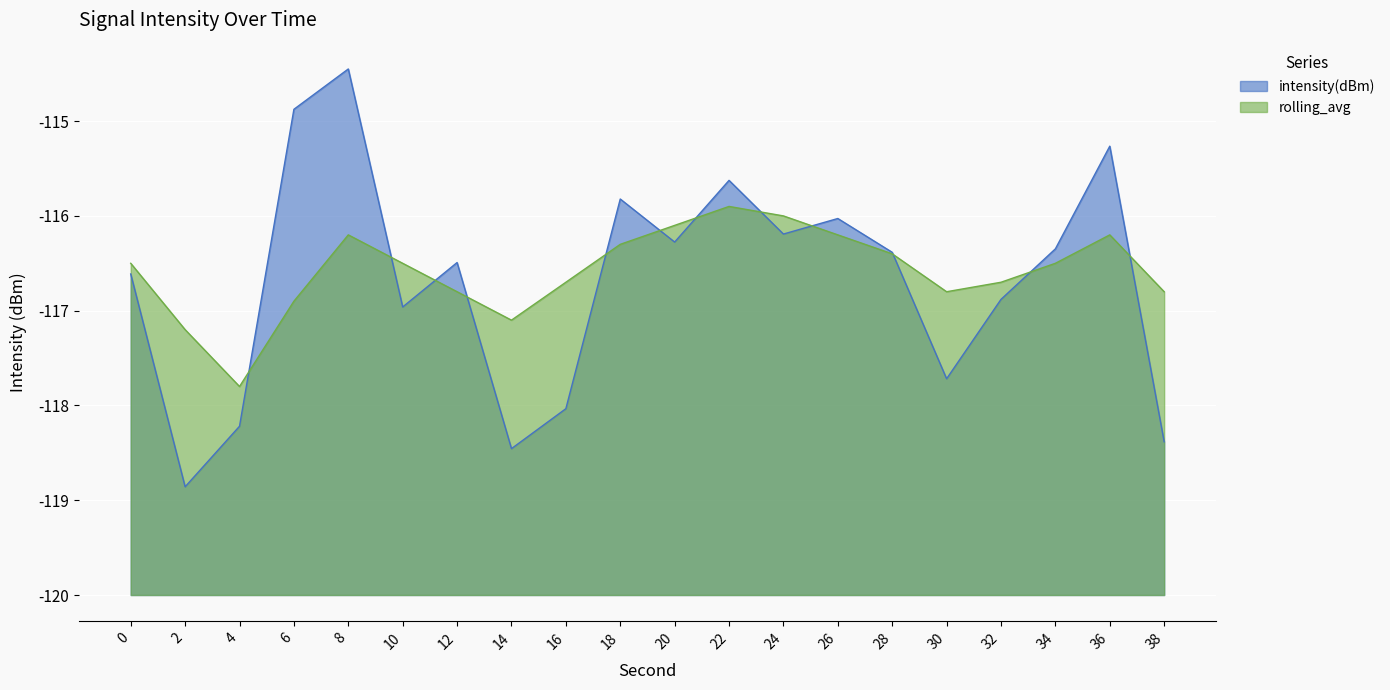

Is the value of intensity(dBm) at 20 greater than the value of rolling_avg at 18?

Yes